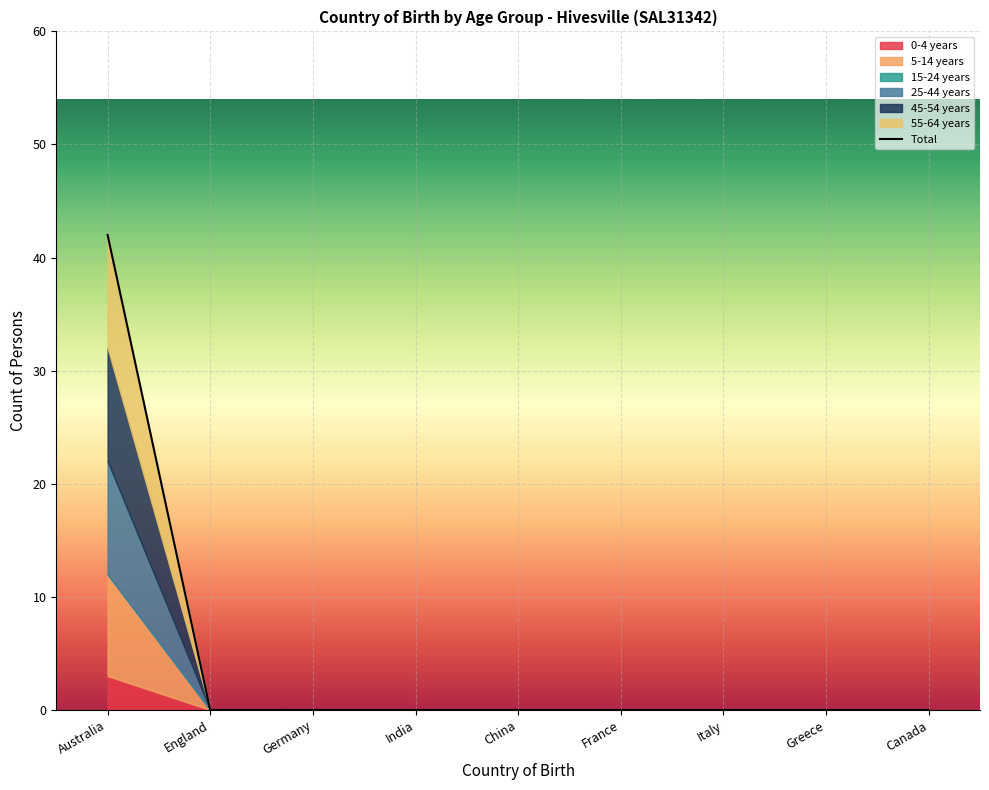

List the labels in order of value, smallest first.

England, Germany, India, China, France, Italy, Greece, Canada, Australia